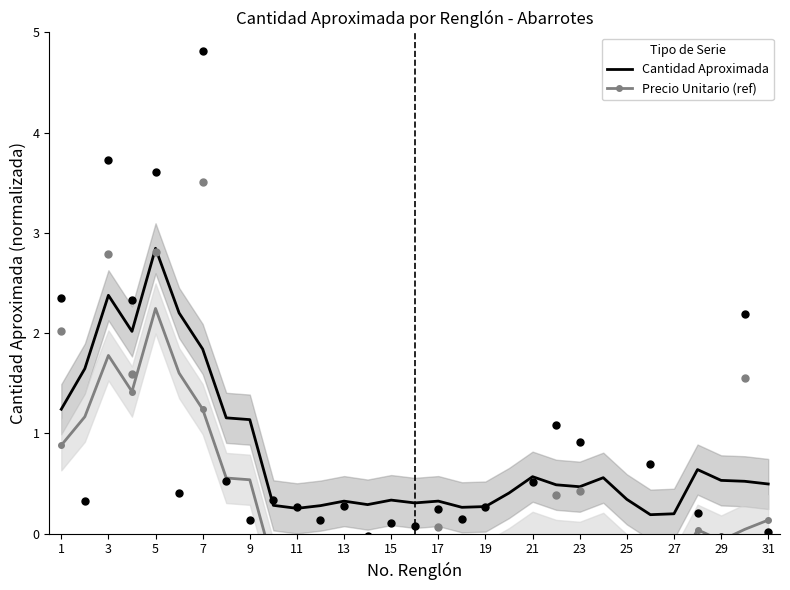

Which series contains the highest Y value?

Cantidad Aproximada